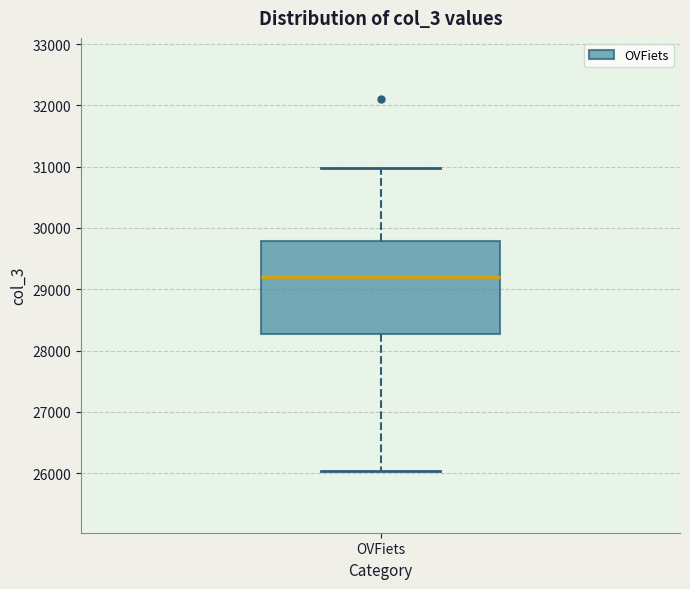

Transcribe this box plot: give where the median line is, the range the box spans, and where the two whiskers end, as read against the y-axis. The values are not printed on the chart, so give them approximately, as read against the axis.

median 29200, box 28300 to 29800, whiskers 26000 to 31000